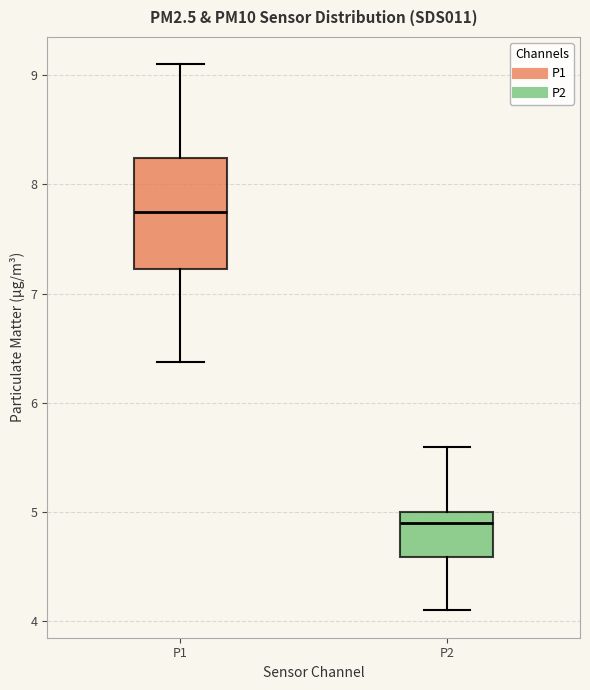

Where does the upper whisker of the box for P1 end on the y-axis? The values are not printed on the chart, so give them approximately, as read against the axis.

9.1